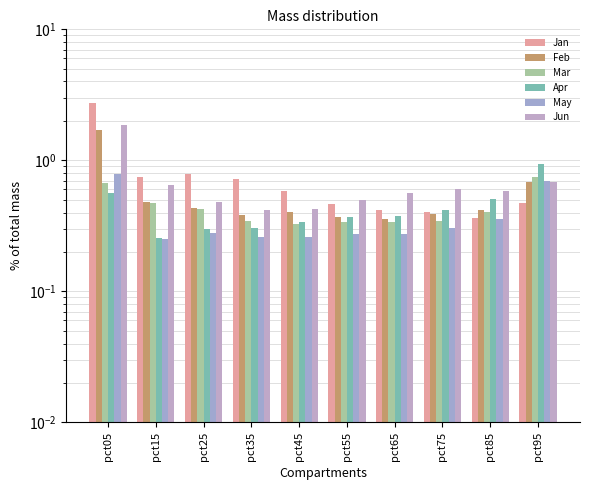

What is the value of the Apr bar at the 8th from the left?

0.4